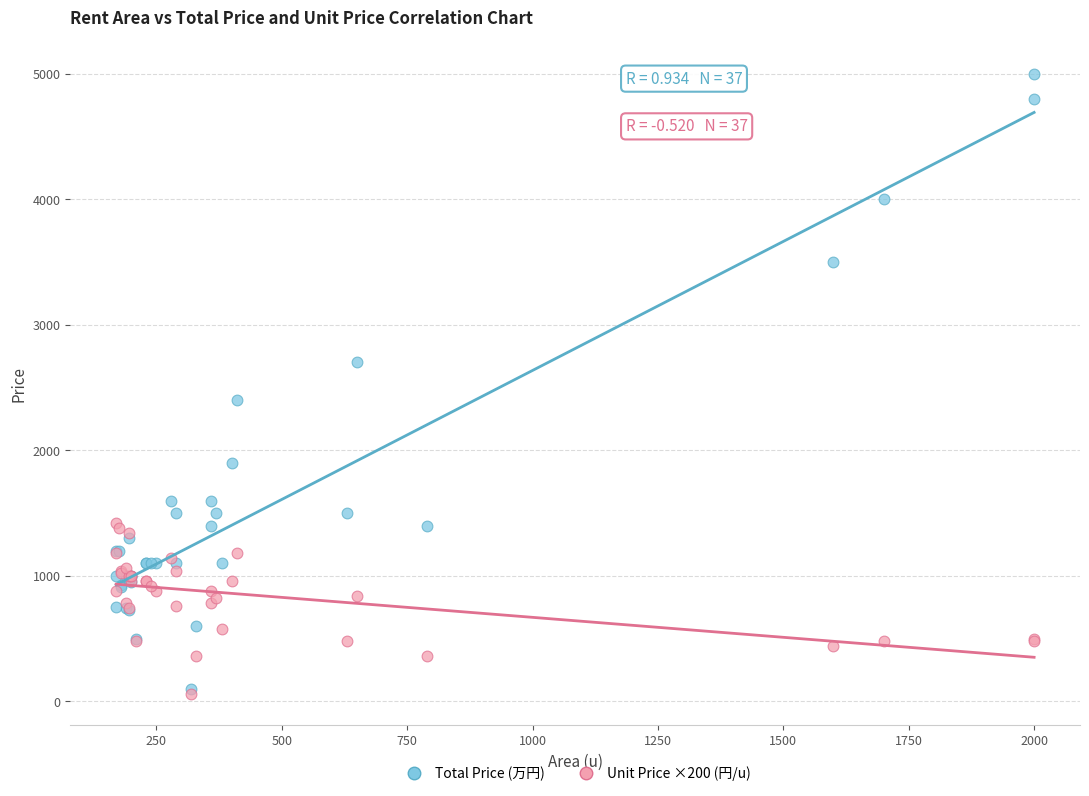

Which series reaches the maximum Y coordinate?

Total Price (万円)